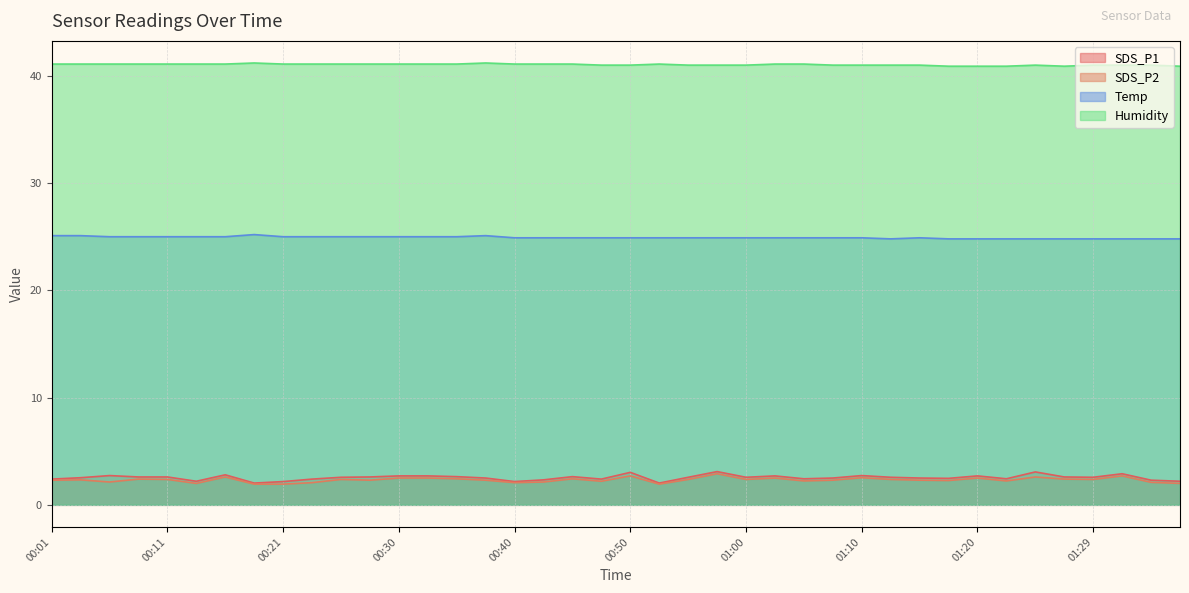

What is the sum of all SDS_P1 values?

101.7